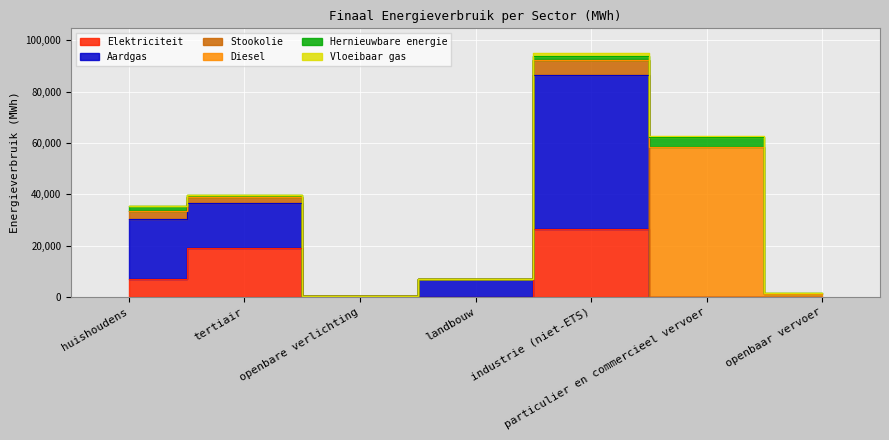

Is it true that Aardgas equals 7022.6 at landbouw?

True